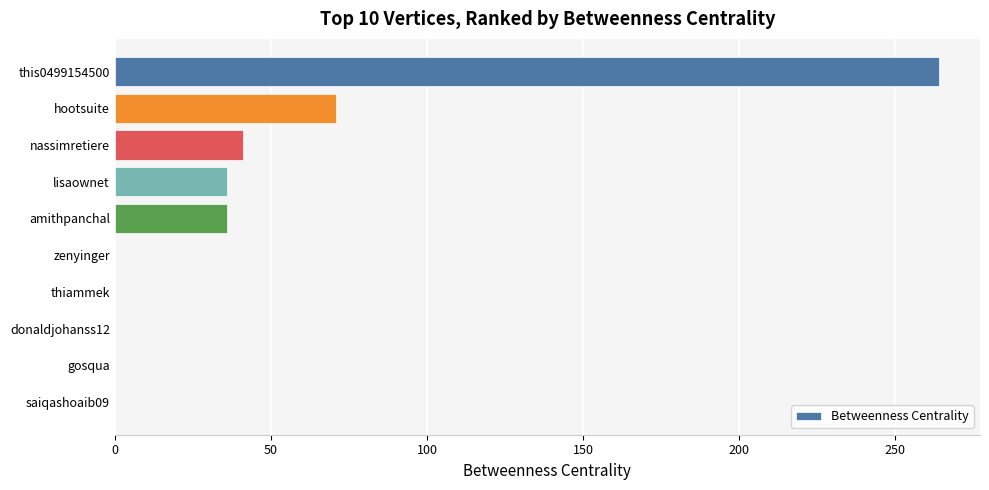

True or false: the data shows 0 at zenyinger.

True